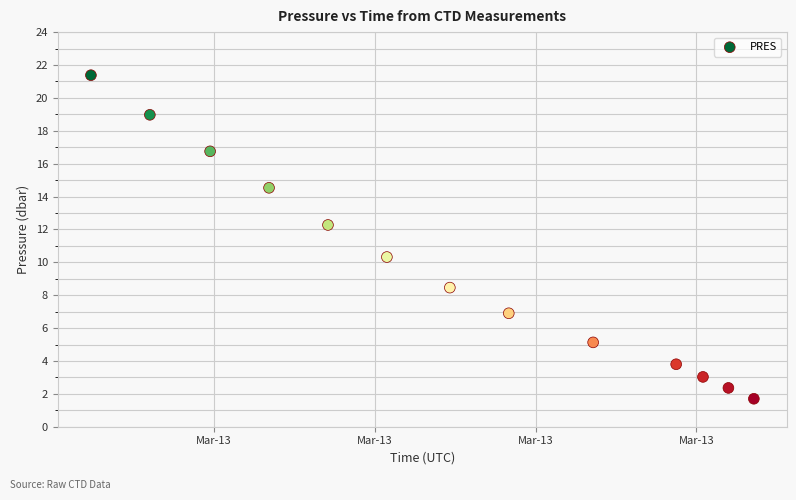

What Y value in the scatter plot is closest to 11?

10.3